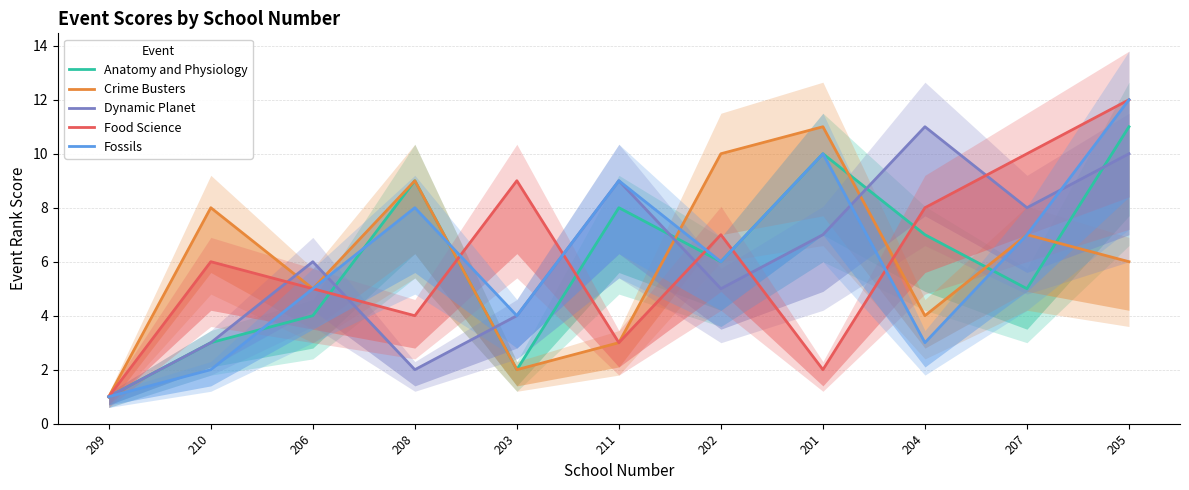

What is the maximum value shown in the chart?

12